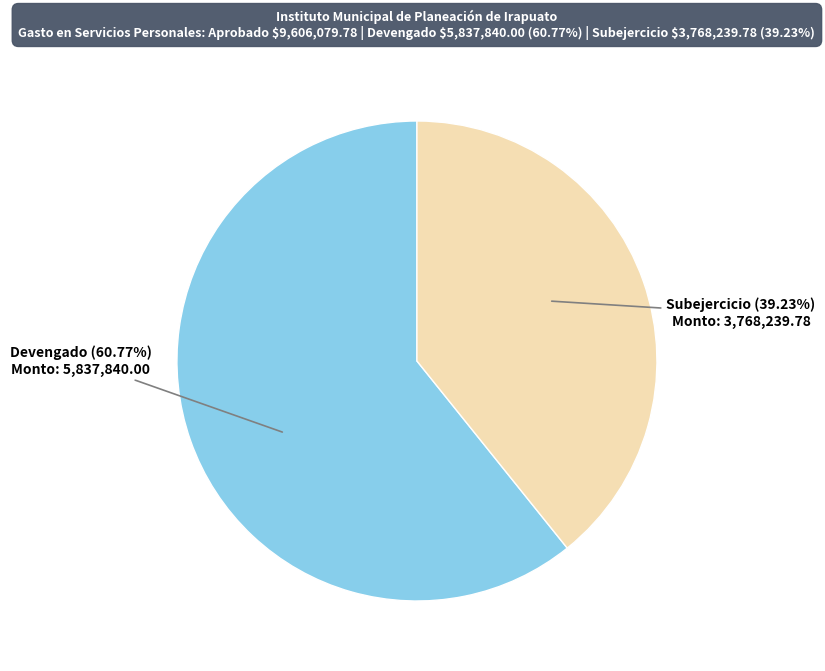

What is the smallest slice in the pie chart?

Subejercicio